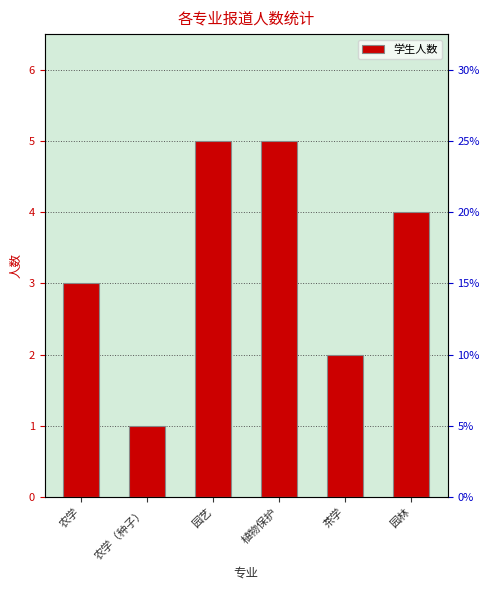

Rank the categories by value from highest to lowest.

园艺, 植物保护, 园林, 农学, 茶学, 农学（种子）